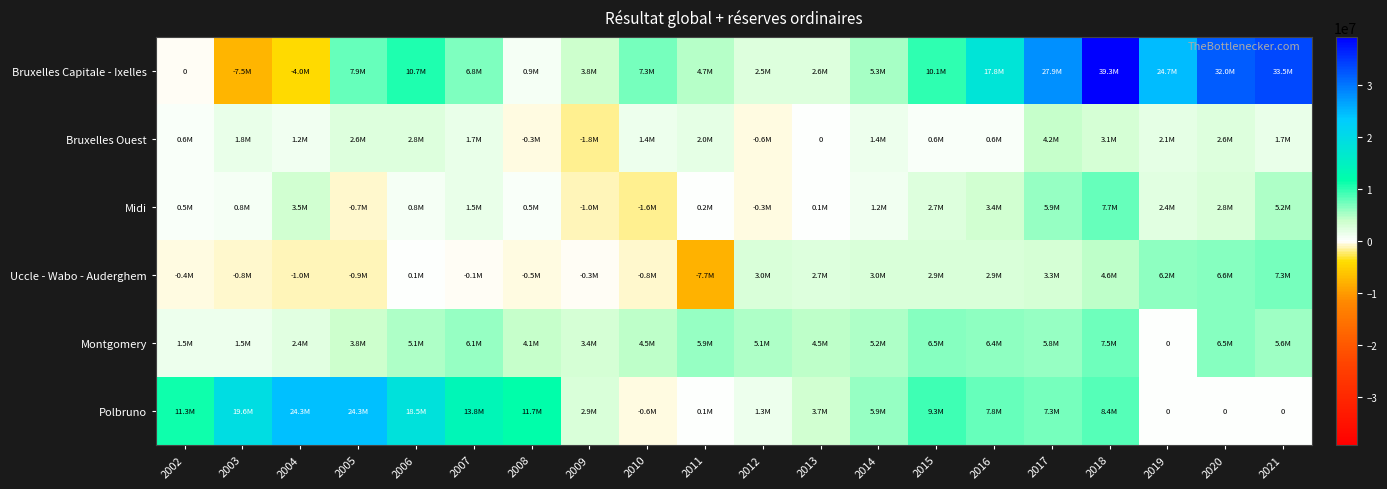

How many distinct data groups are displayed?

6